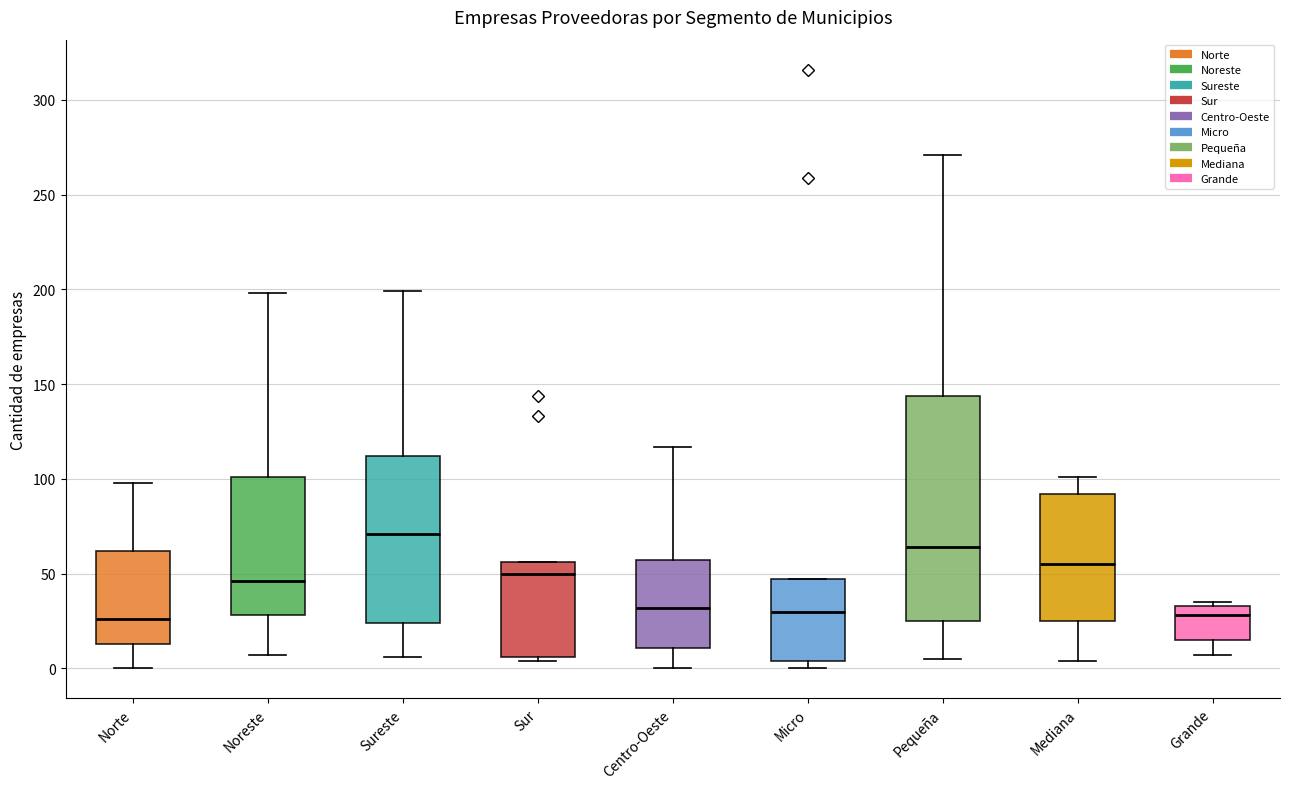

Reading left to right, read every box against the y-axis: the position of its median line, the range the box covers, and the ends of its whiskers. The values are not printed on the chart, so give them approximately, as read against the axis.

Norte: median 25, box 15 to 60, whiskers 0 to 100
Noreste: median 45, box 30 to 100, whiskers 5 to 200
Sureste: median 70, box 25 to 110, whiskers 5 to 200
Sur: median 50, box 5 to 55, whiskers 5 (just below the box's lower edge) to 55
Centro-Oeste: median 30, box 10 to 55, whiskers 0 to 115
Micro: median 30, box 5 to 45, whiskers 0 to 45
Pequeña: median 65, box 25 to 145, whiskers 5 to 270
Mediana: median 55, box 25 to 90, whiskers 5 to 100
Grande: median 30, box 15 to 35, whiskers 5 to 35 (just above the box's upper edge)